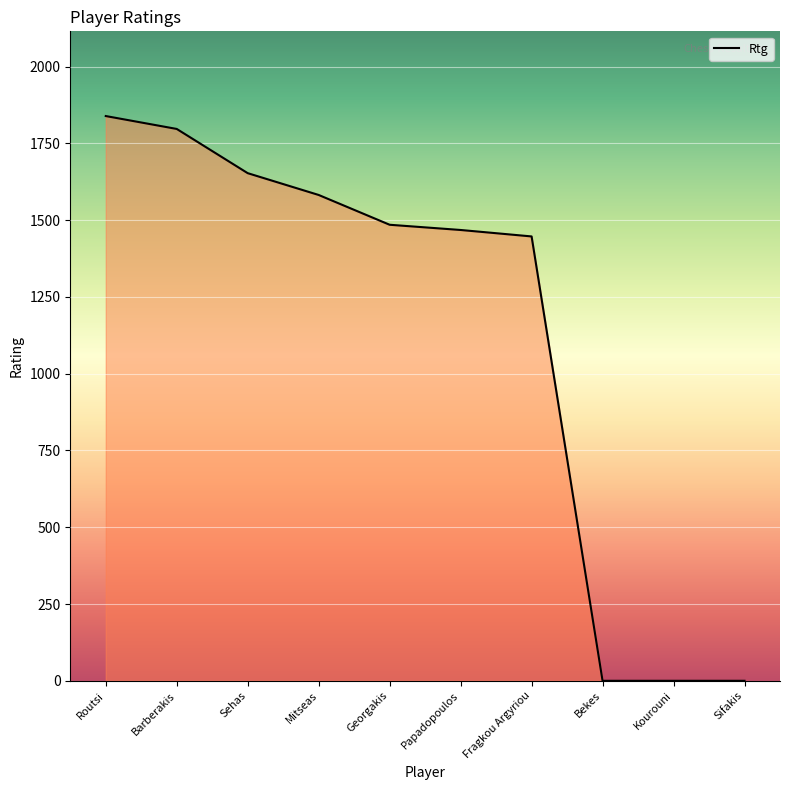

What is the change in value from Barberakis to Sehas?

-144